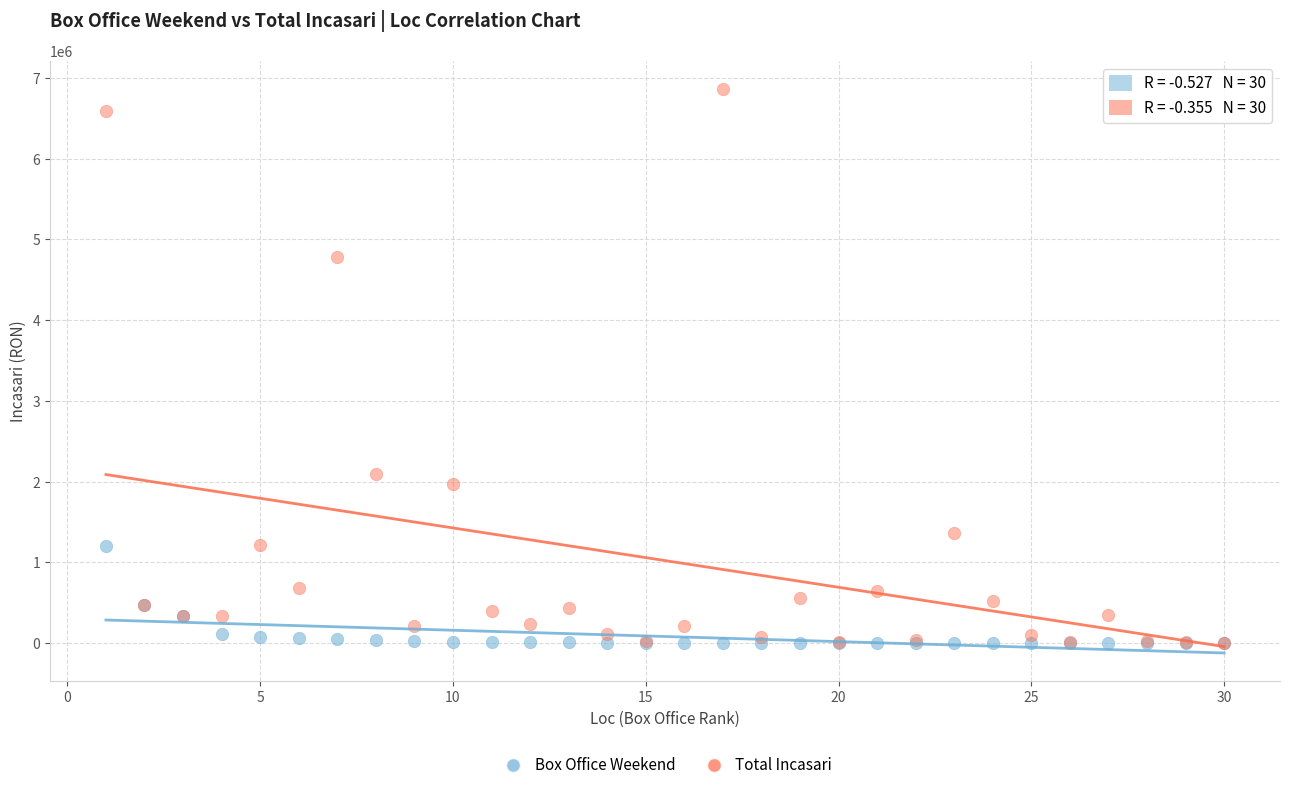

Which series contains the highest Y value?

Total Incasari